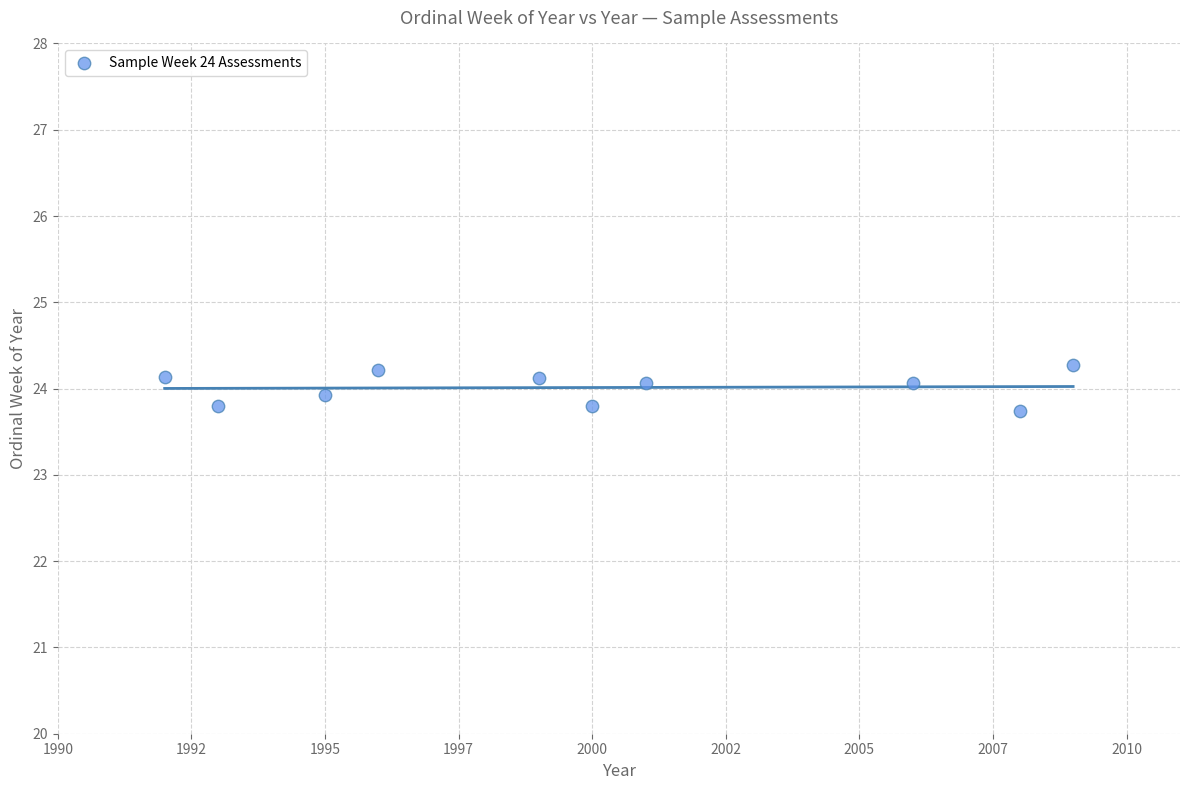

What is the average X value?

1999.9